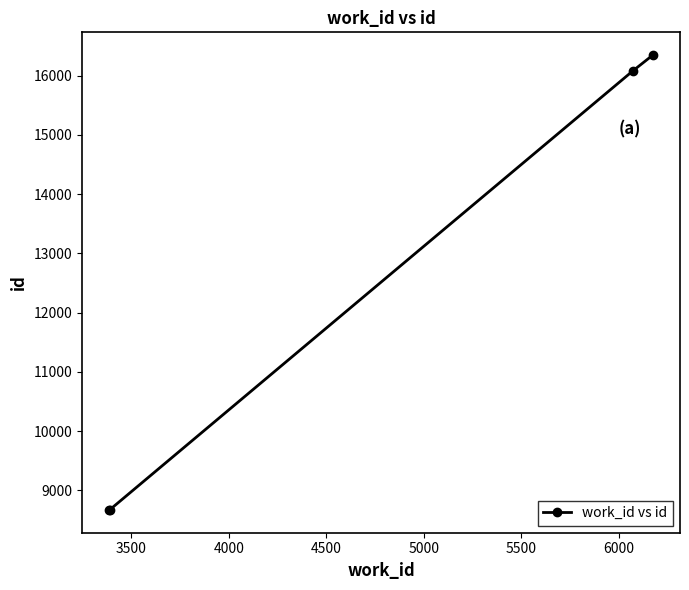

What is the maximum value shown in the chart?

16345